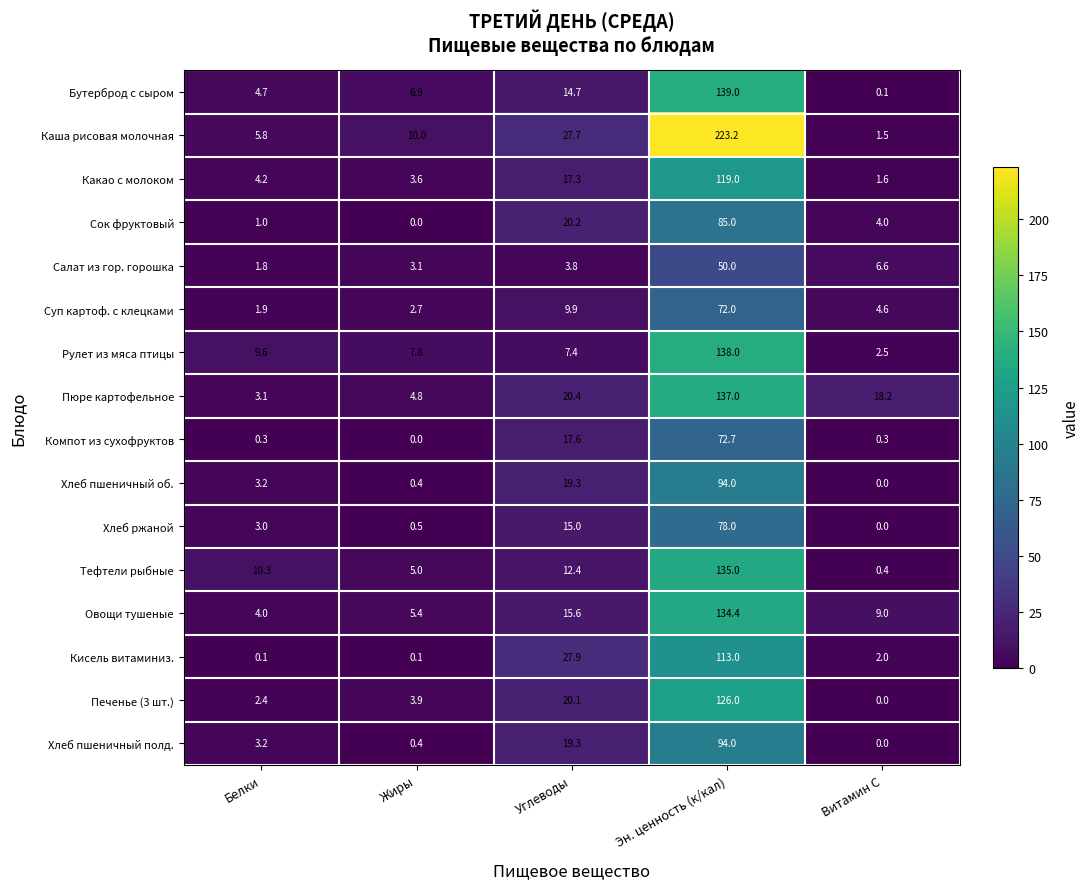

What is the spread (max minus min) of values at Витамин С?

18.2